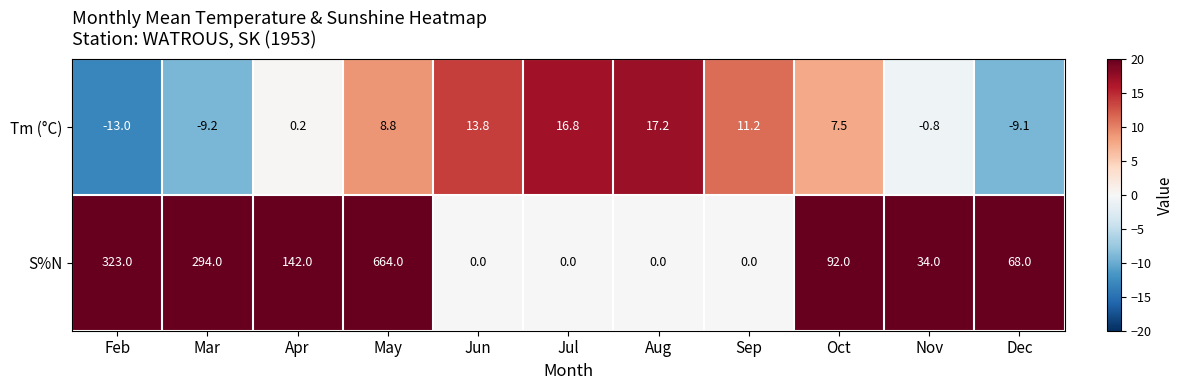

How many values in the Tm (°C) series are below 7?

5